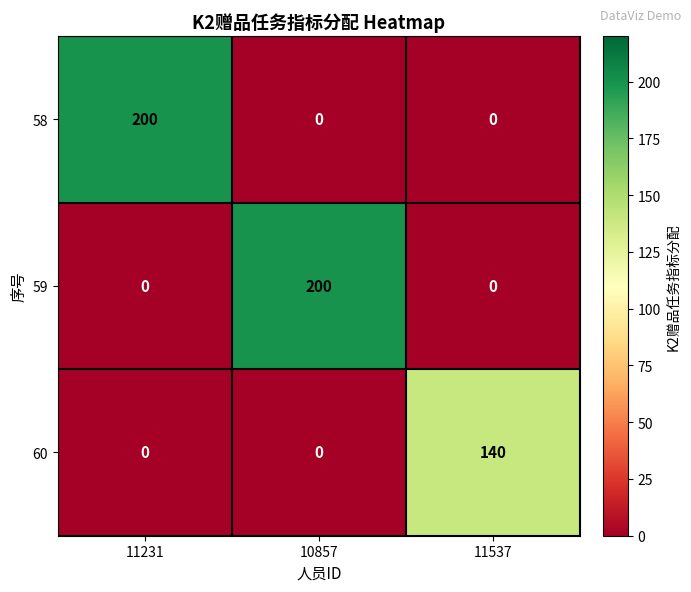

What is the spread (max minus min) of values at 11231?

200